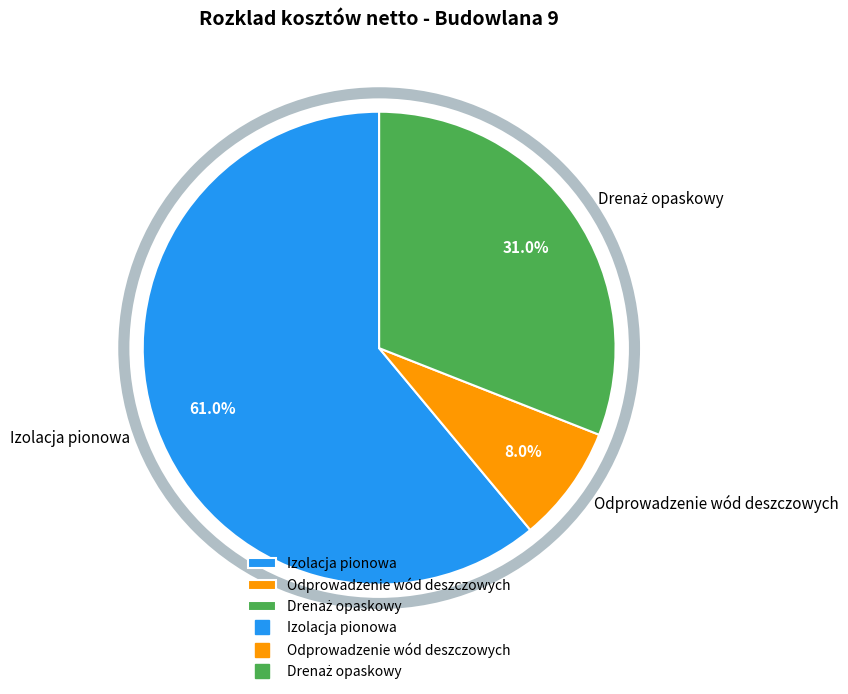

To the nearest percent, what is the average slice percentage?

33%